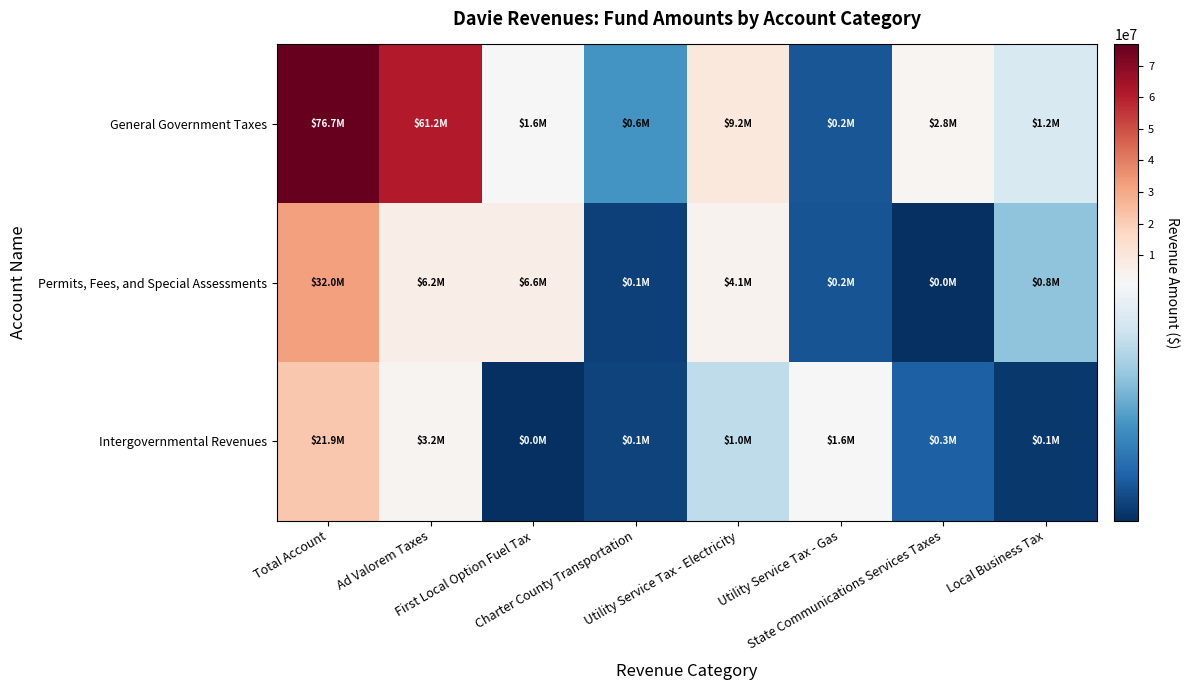

At Utility Service Tax - Gas, list the series in order from largest to smallest.

Intergovernmental Revenues, General Government Taxes, Permits, Fees, and Special Assessments